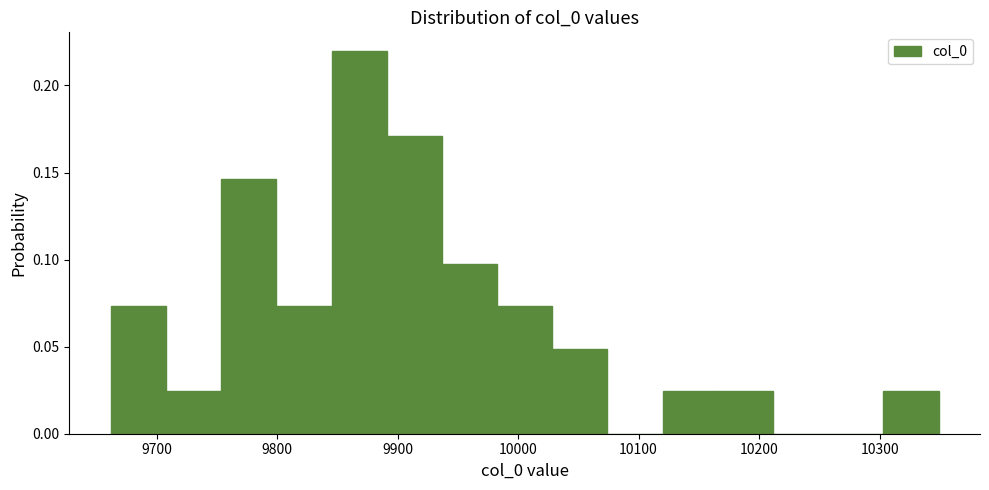

What is the height of the bar covering 9660 to 9710 on the x-axis? Neither the bar edges nor the heights are printed on the chart, so give them approximately, as read against the axes.

0.075